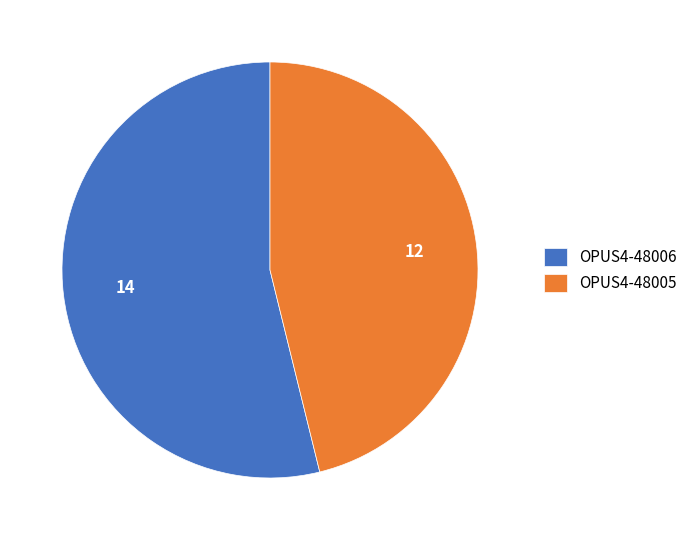

Do OPUS4-48006 and OPUS4-48005 together represent more than half of the pie?

Yes